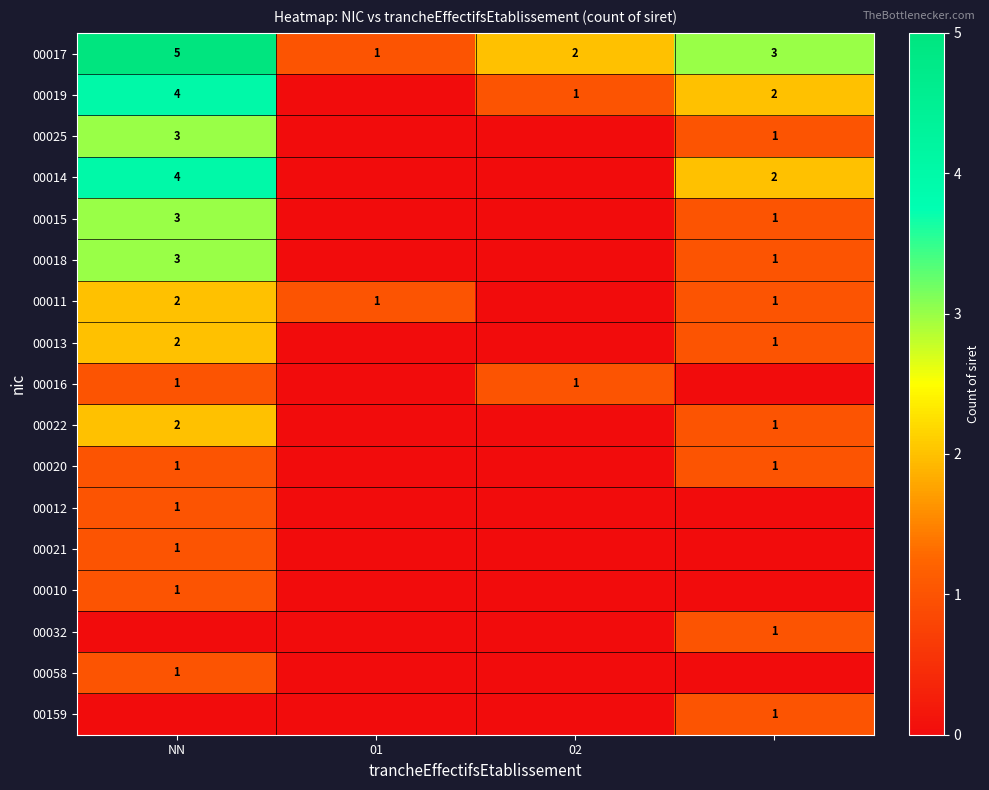

Count the 00017 values in the range 2 to 5.

3